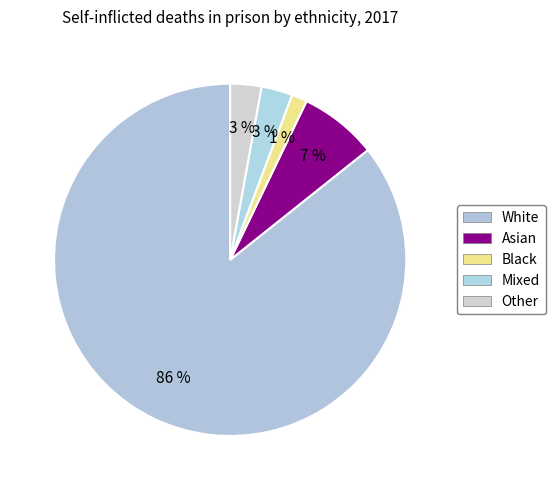

The Mixed slice represents 1% of the pie. True or false?

False